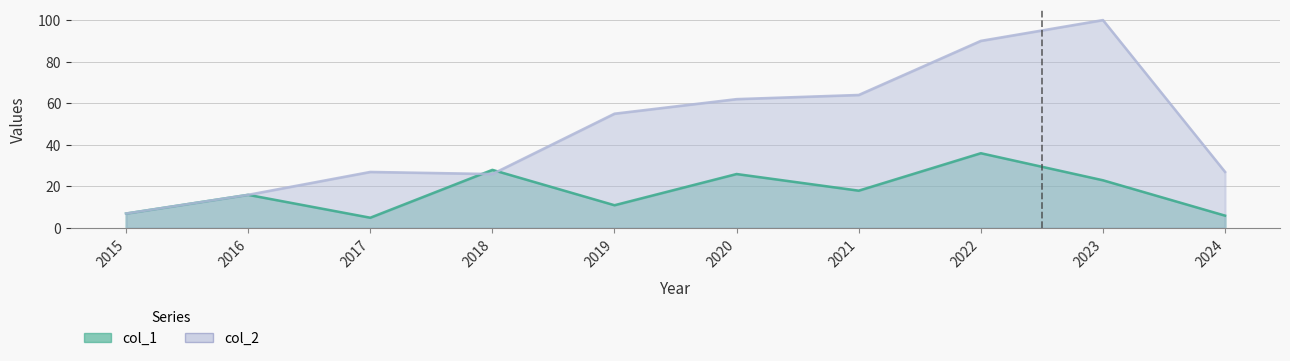

The col_2 series shows 26 at 2018. True or false?

True